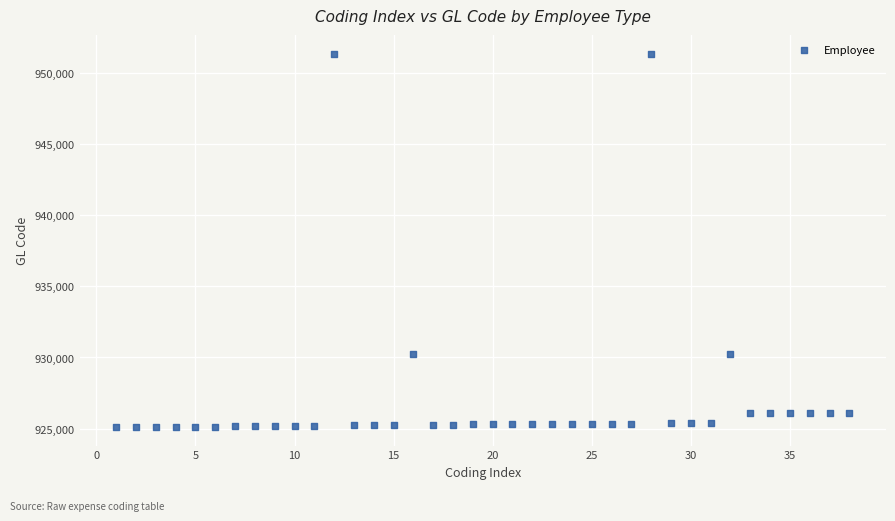

What is the range of Y values (max minus min)?

26240